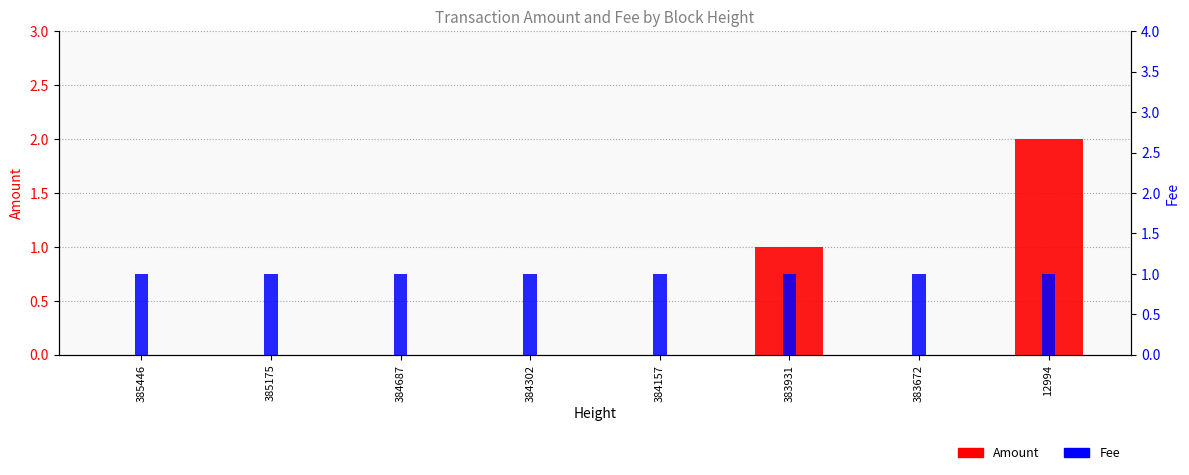

Rank the categories by Amount value from highest to lowest.

12994, 383931, 385446, 385175, 384687, 384302, 384157, 383672